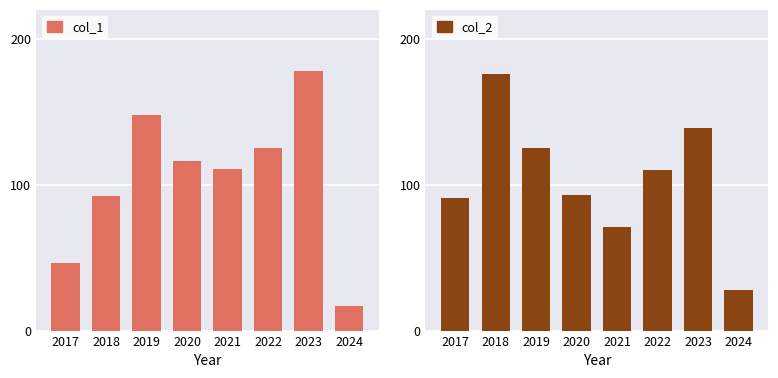

Rank the categories by col_2 value from highest to lowest.

2018, 2023, 2019, 2022, 2020, 2017, 2021, 2024